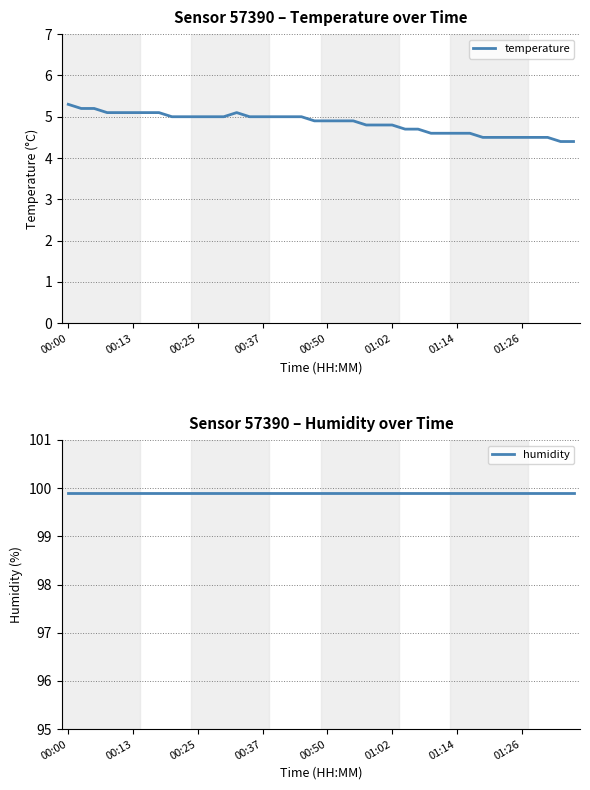

Does the chart have visible grid lines?

Yes